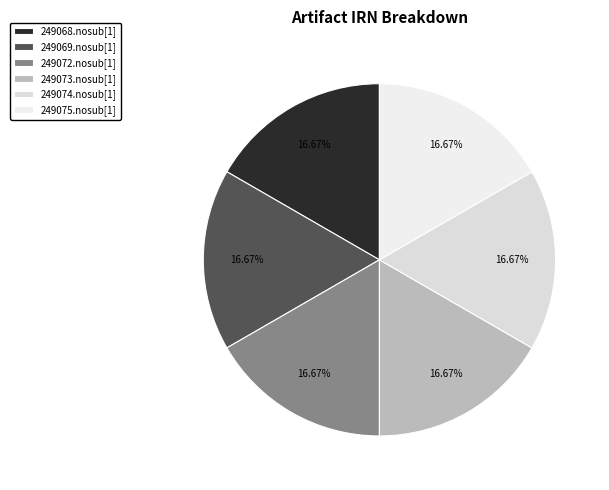

To the nearest percent, what percentage of the pie is 249068.nosub[1]?

17%